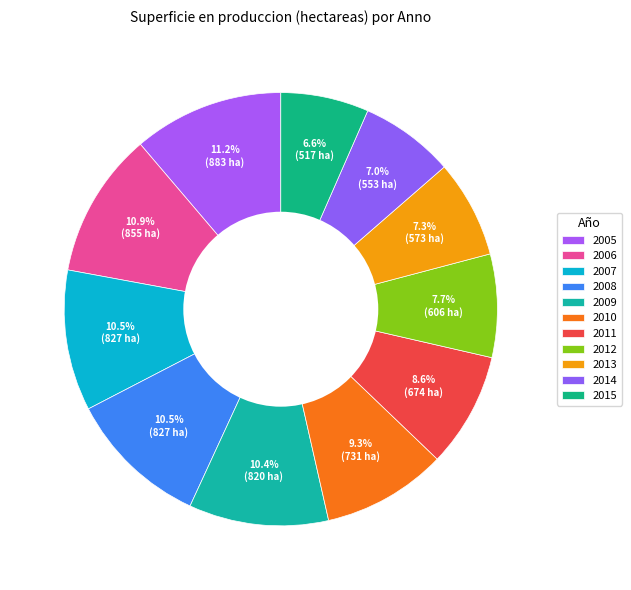

How many slices are in this pie chart?

11